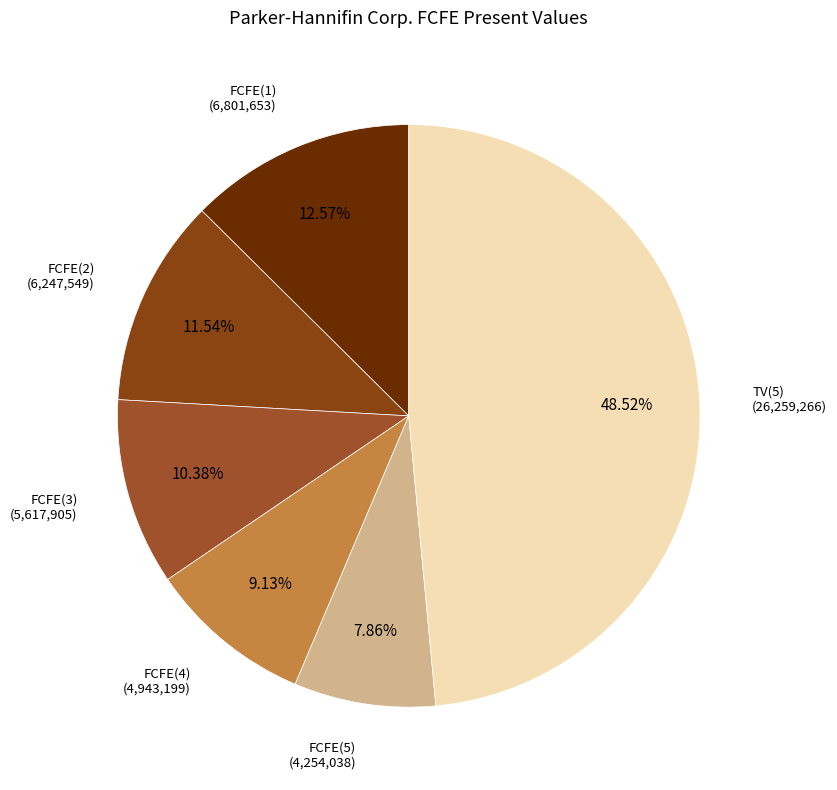

How many segments does this pie chart have?

6